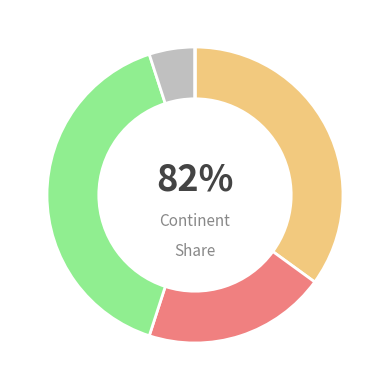

What percentage is the Europa slice, to the nearest percent?

5%